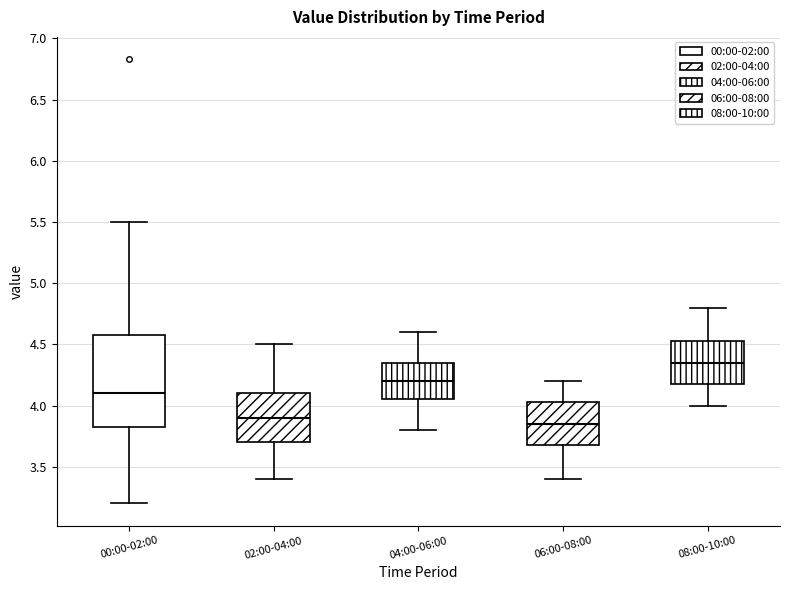

Reading left to right, read every box against the y-axis: the position of its median line, the range the box covers, and the ends of its whiskers. The values are not printed on the chart, so give them approximately, as read against the axis.

00:00-02:00: median 4.10, box 3.80 to 4.60, whiskers 3.20 to 5.50
02:00-04:00: median 3.90, box 3.70 to 4.10, whiskers 3.40 to 4.50
04:00-06:00: median 4.20, box 4.05 to 4.35, whiskers 3.80 to 4.60
06:00-08:00: median 3.85, box 3.70 to 4.05, whiskers 3.40 to 4.20
08:00-10:00: median 4.35, box 4.20 to 4.55, whiskers 4.00 to 4.80